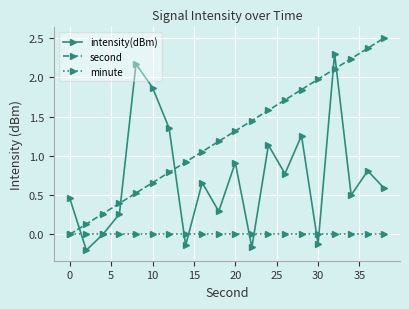

How many values in second are above zero?

19